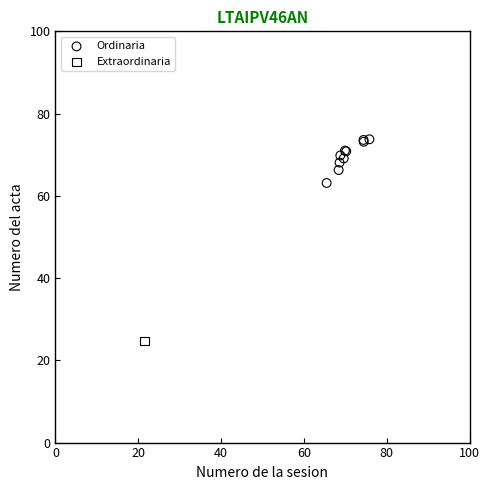

What are all the series names shown in the legend?

Ordinaria, Extraordinaria